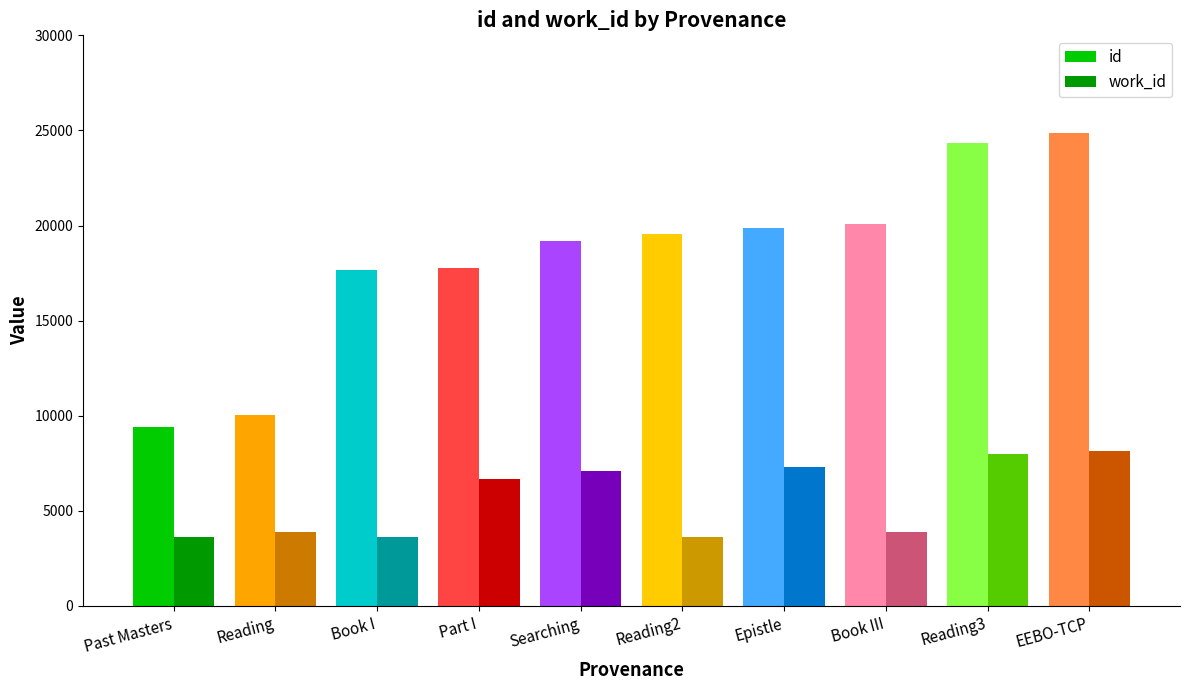

How many bars are there in total?

20